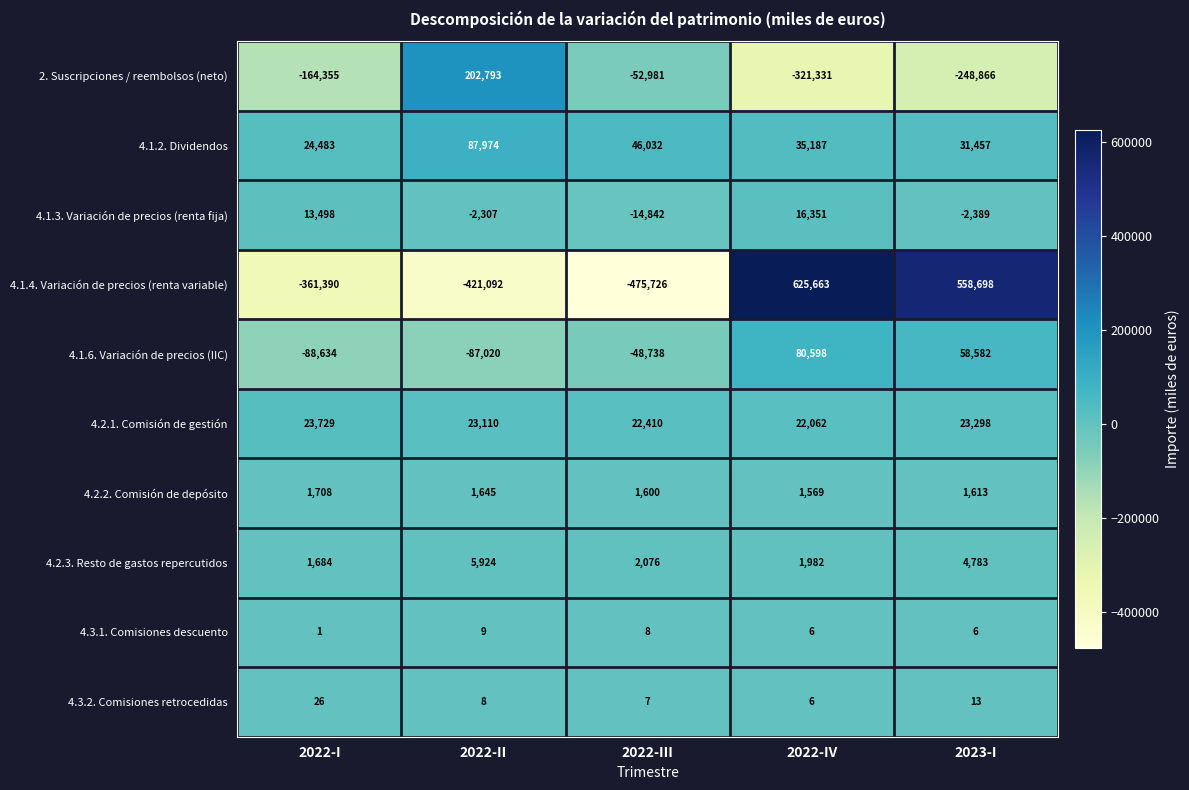

Which series changed the most between 2022-II and 2022-III?

2. Suscripciones / reembolsos (neto)